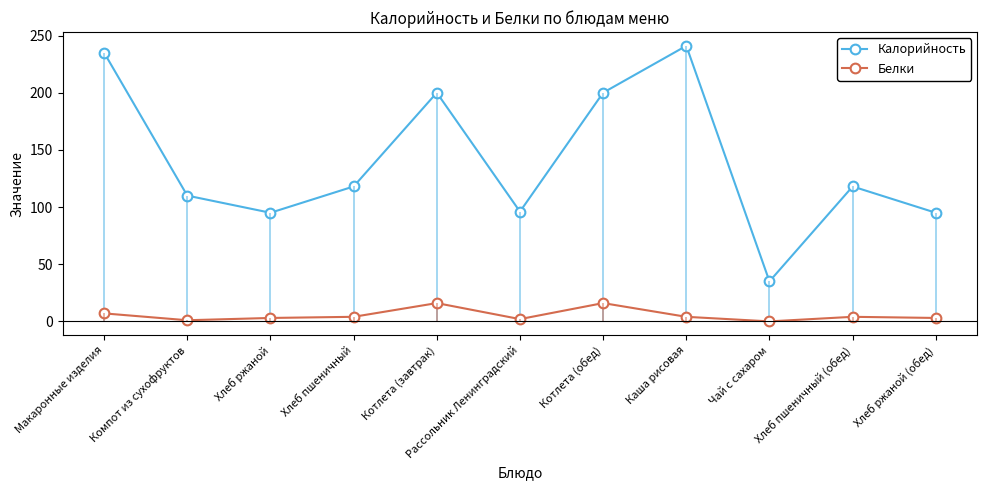

What position from the left is Хлеб ржаной?

3